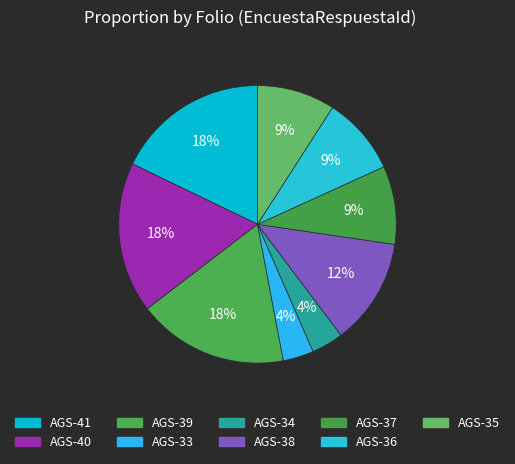

Approximately how many times larger is the value at AGS-40 compared to AGS-34?

4.7